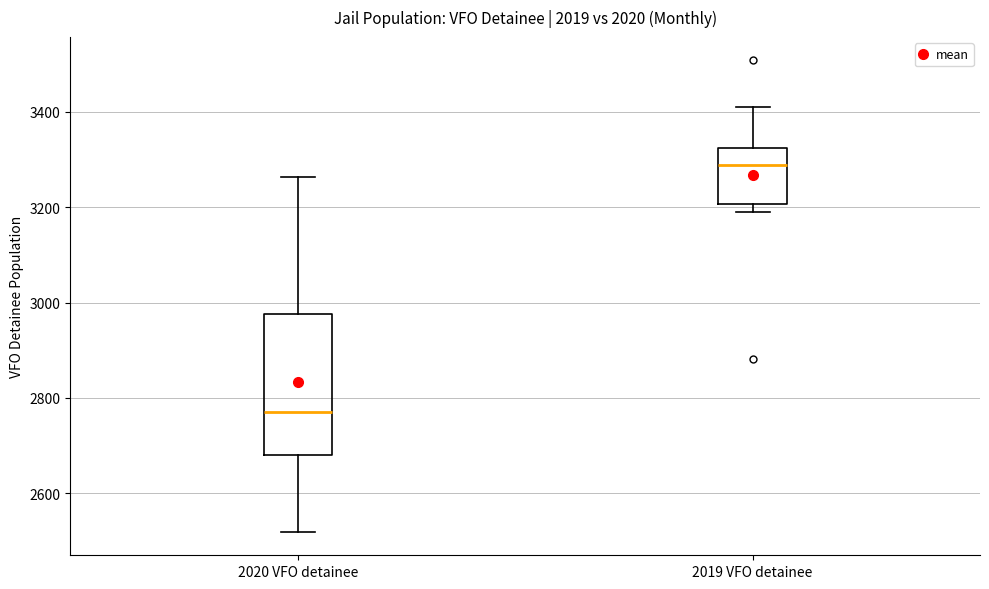

Which box is the tallest, from its lower edge to its upper edge?

2020 VFO detainee